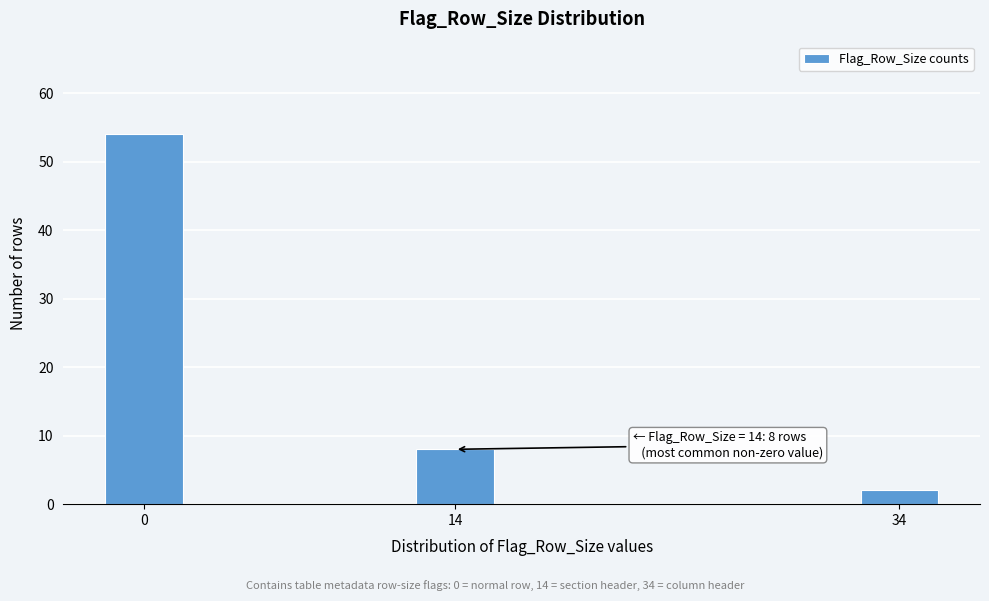

Reading right to left, transcribe all the data shown in this chart.

34=2	14=8	0=54